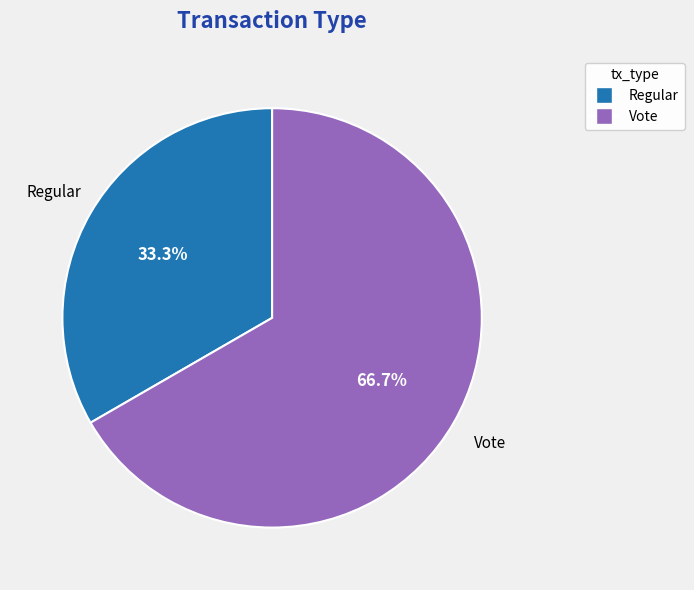

Does any single category account for the majority?

Yes